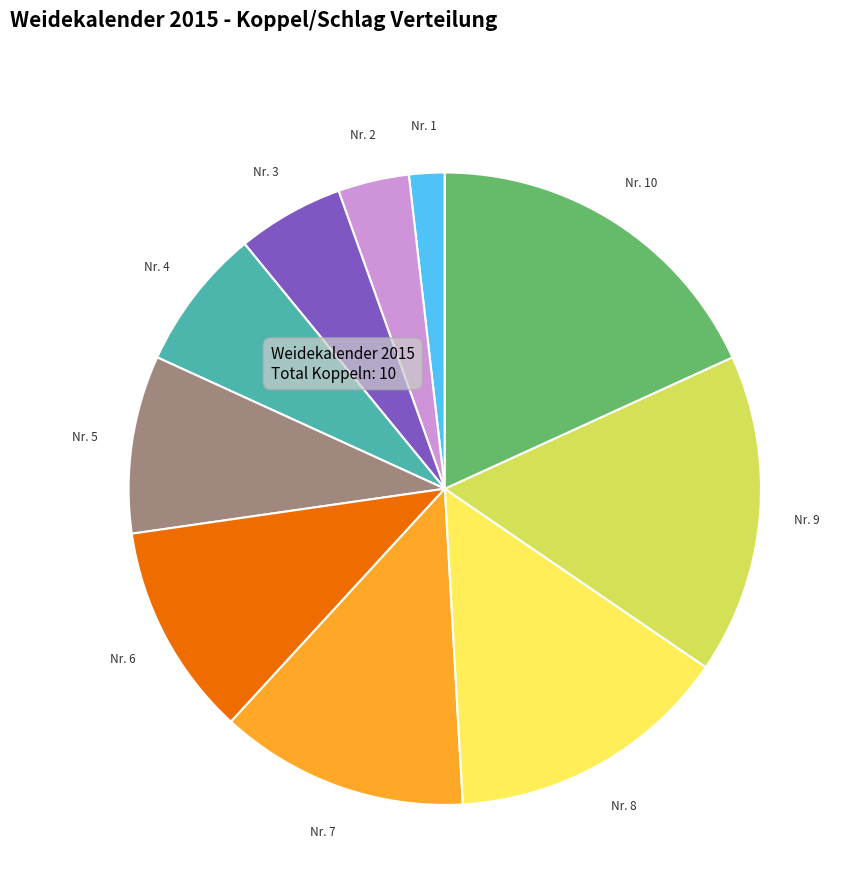

Is there any slice that represents more than half of the pie?

No